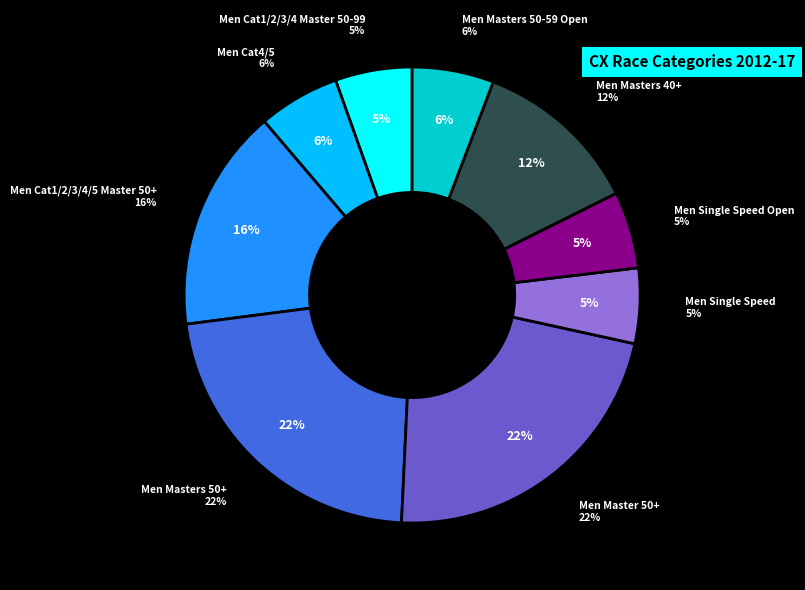

How much of the chart is everything except Men Masters 40+?

88.1%